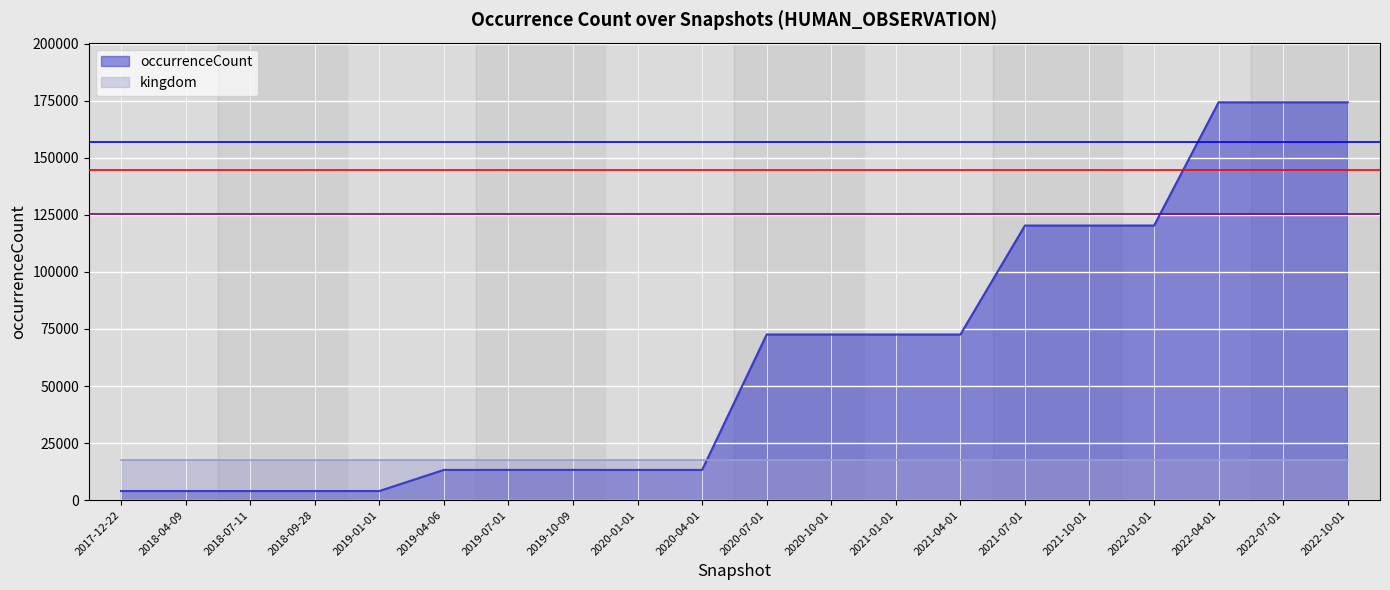

What is the ratio of the value at 2021-07-01 to the value at 2022-04-01?

0.7